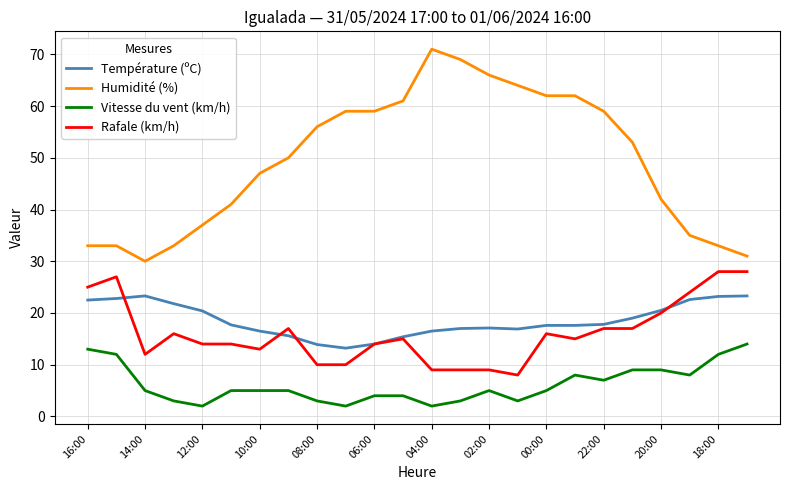

Which series has the largest total across all categories?

Humidité (%)